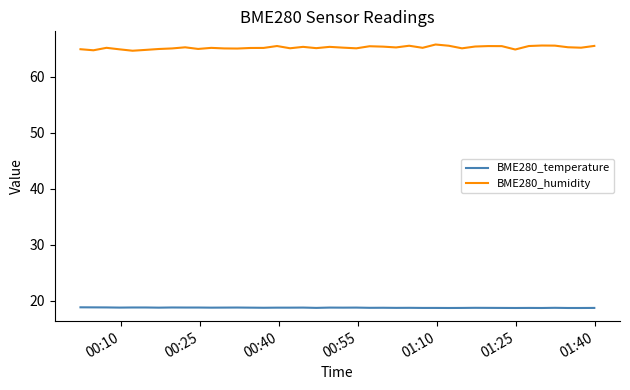

How many series are shown in this chart?

2